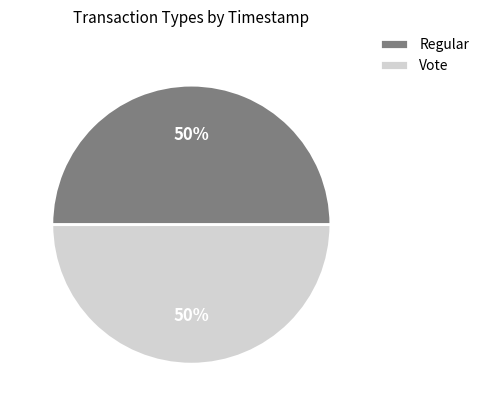

What is the ratio of the value at Regular to the value at Vote?

1.0